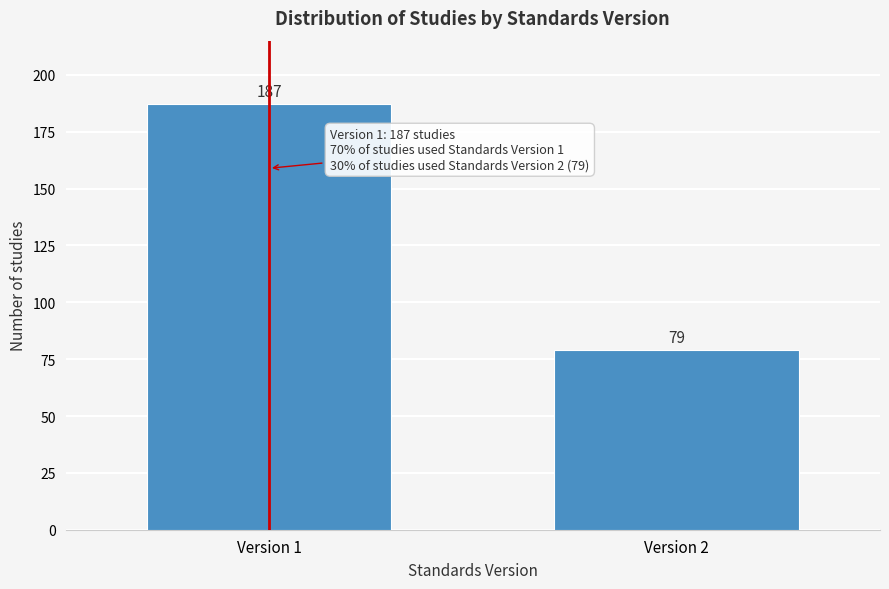

Reading left to right, extract all data points from this chart.

187	79